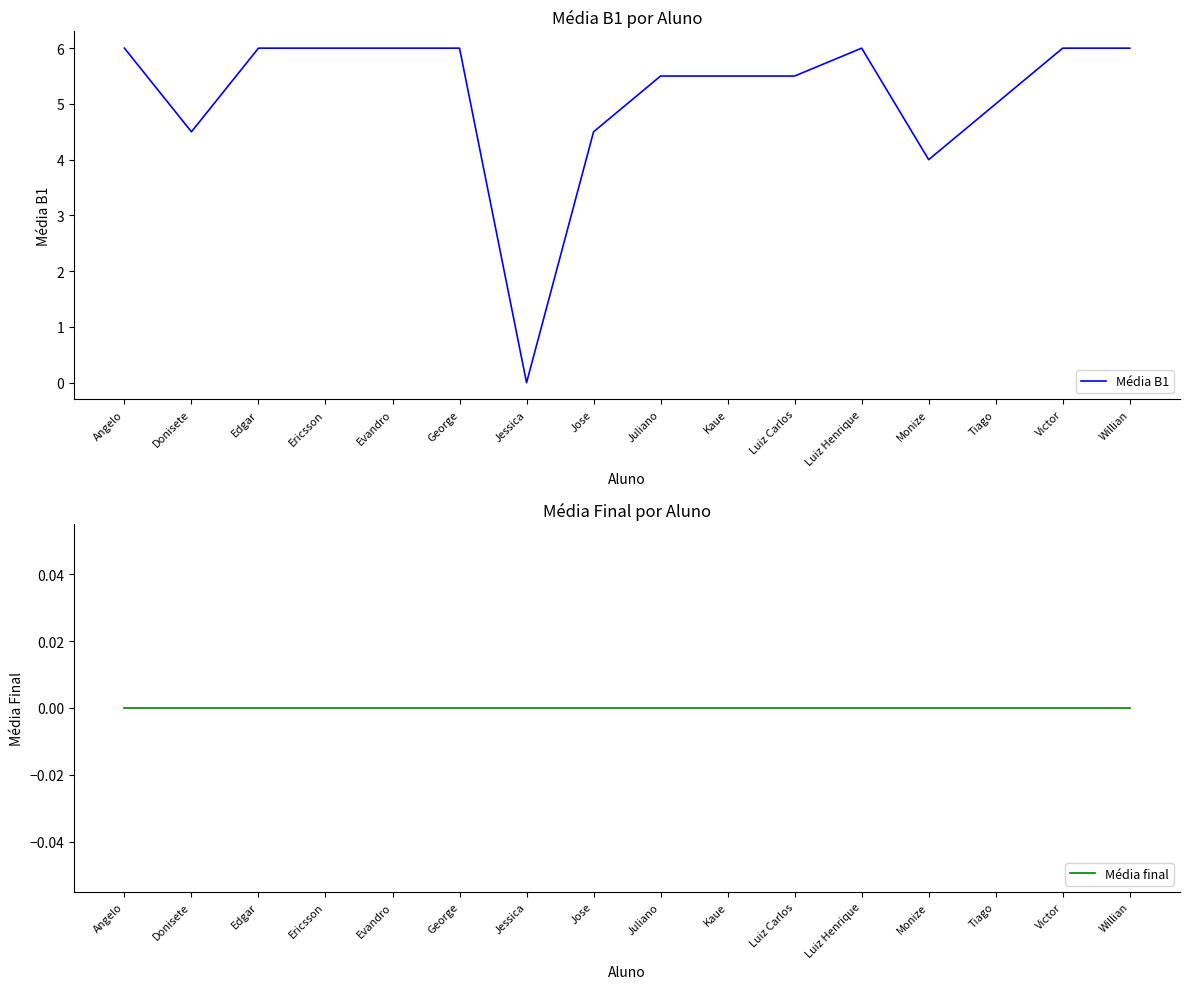

Between Ericsson and Jose, which series saw the biggest shift?

Média B1